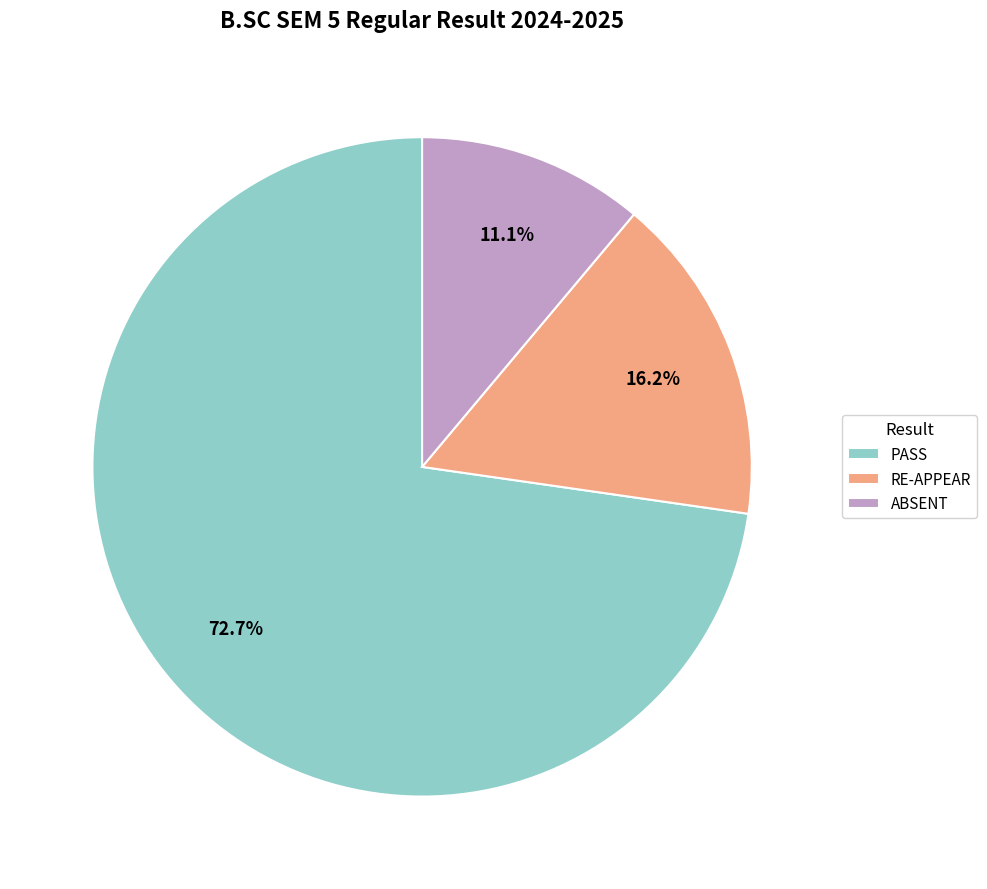

Which slice is the largest?

PASS